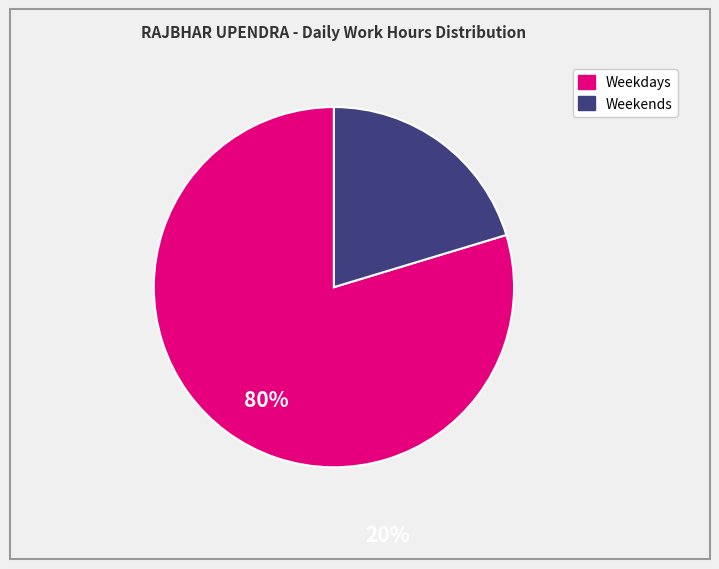

Is there any slice that represents more than half of the pie?

Yes